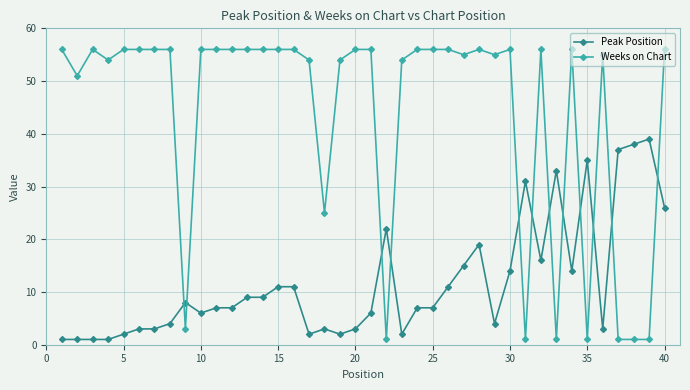

Rank the series by their average value, from highest to lowest.

Weeks on Chart, Peak Position